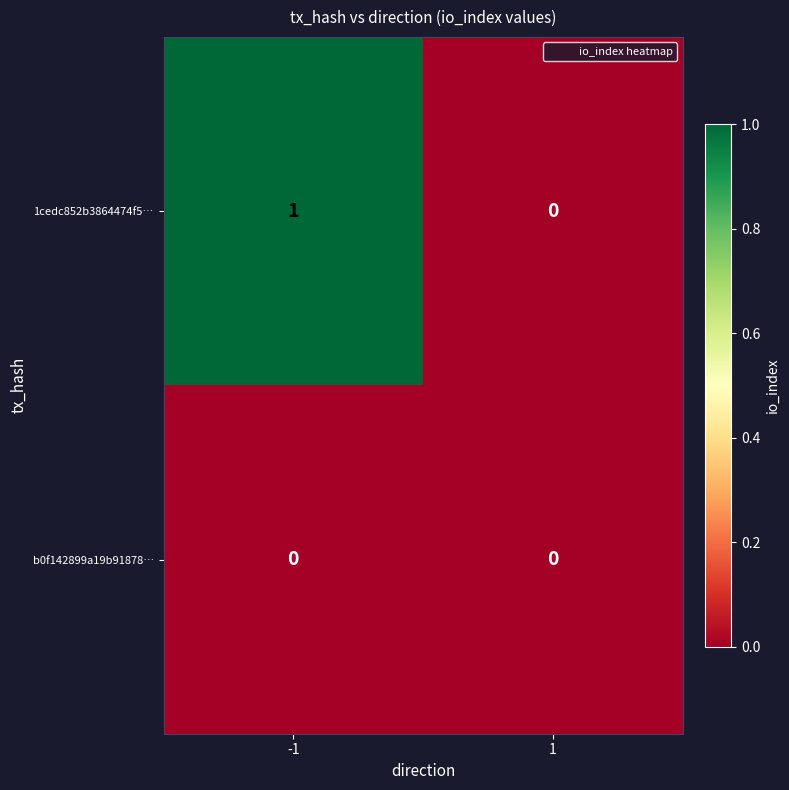

True or false: 1cedc852b3864474f5… has a value of -1 at 1.

False